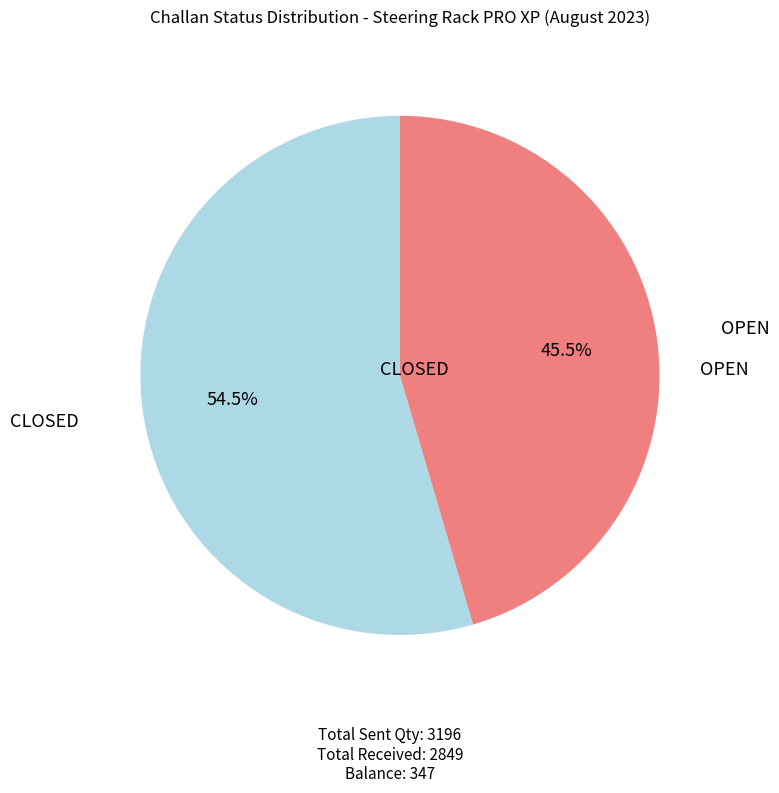

How many slices are in this pie chart?

2